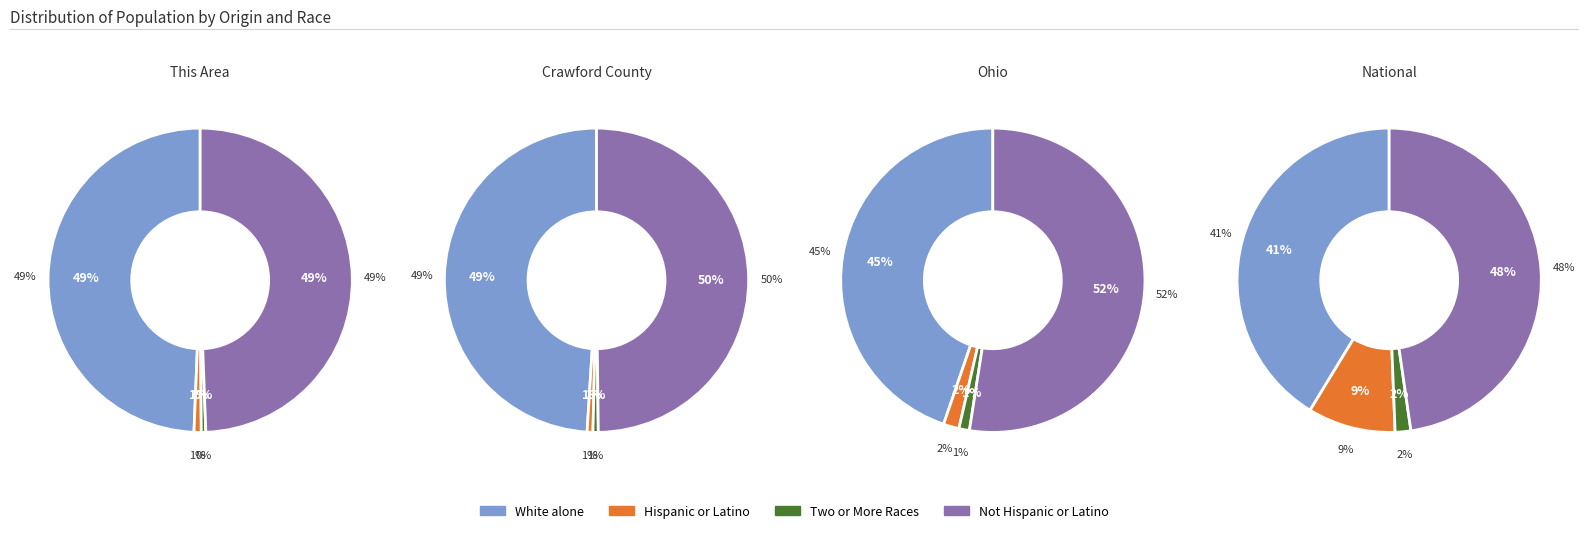

Between This Area and Crawford County, which series saw the biggest shift?

Not Hispanic or Latino